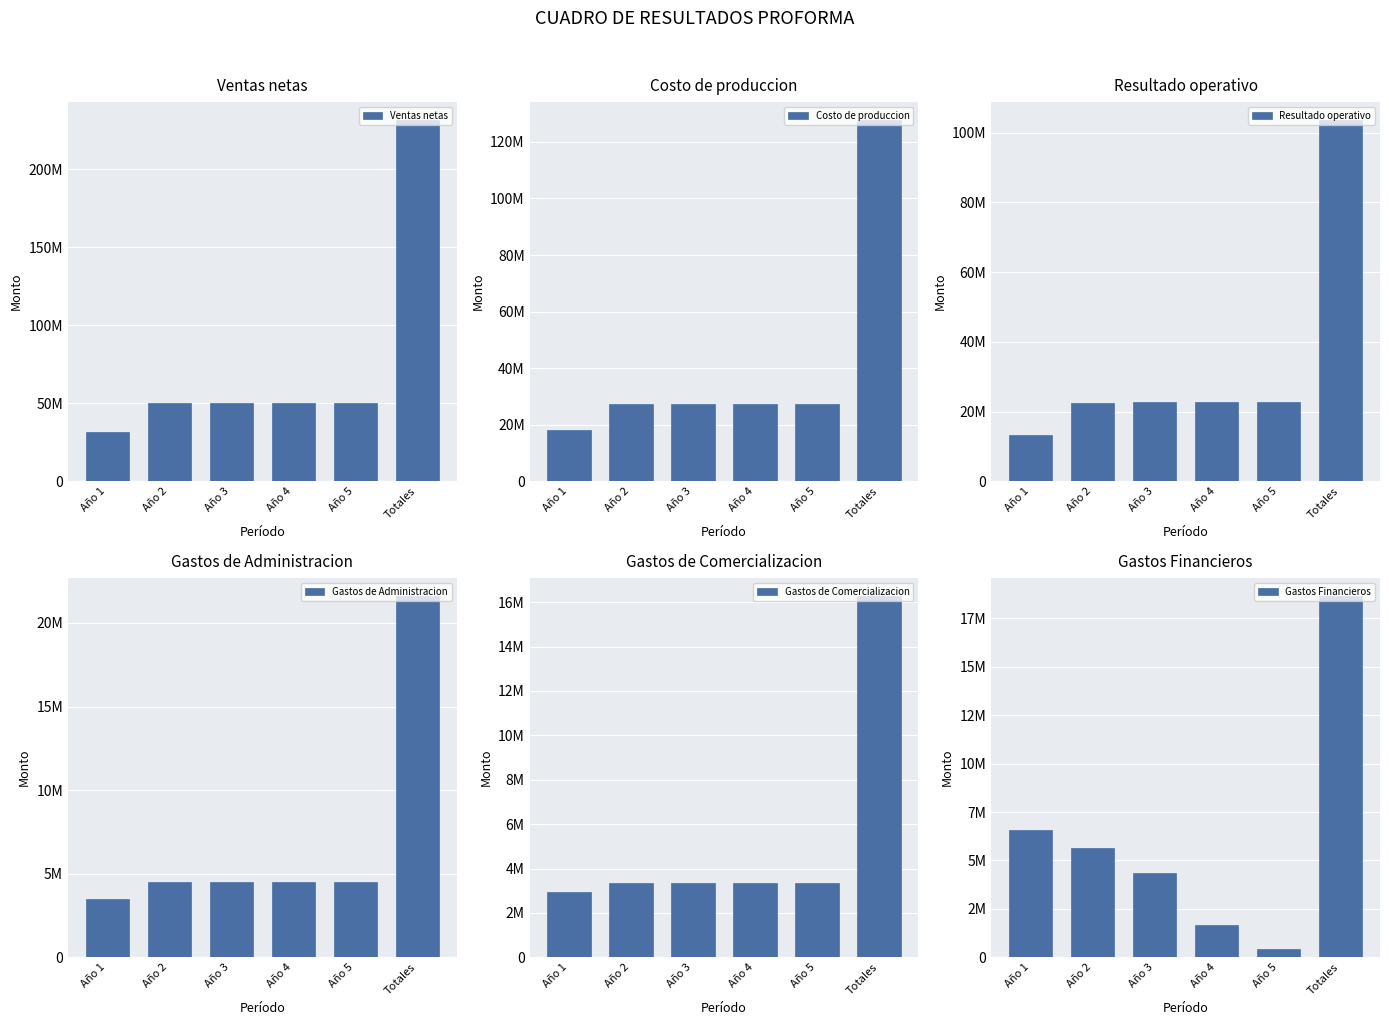

What is the average value of the Resultado operativo series?

34538614